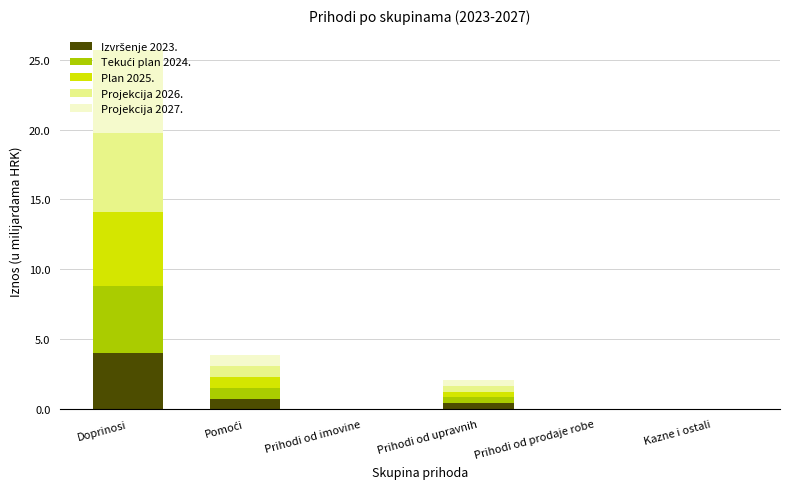

At which category is the sum across all series the highest?

Doprinosi